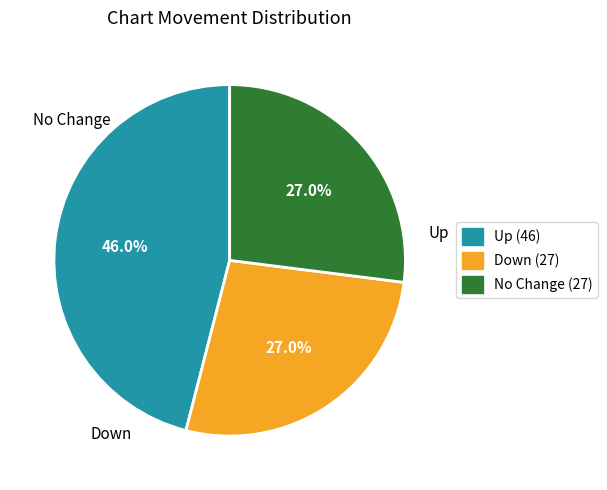

Is there any slice that represents more than half of the pie?

No